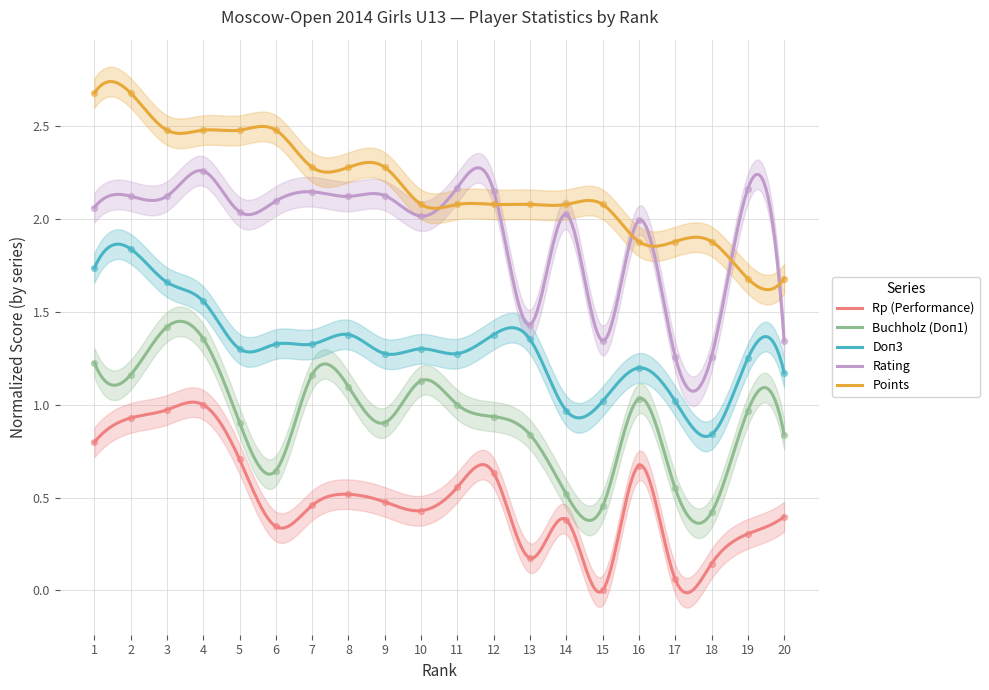

At how many categories does at least one series exceed 2?

16